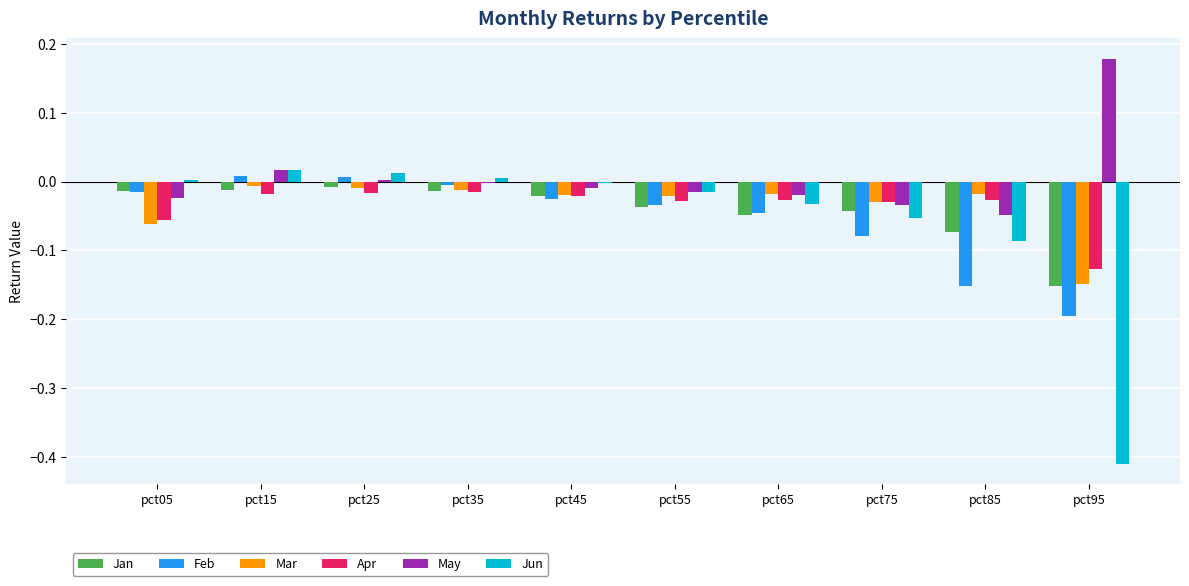

What are all the series names shown in the legend?

Jan, Feb, Mar, Apr, May, Jun